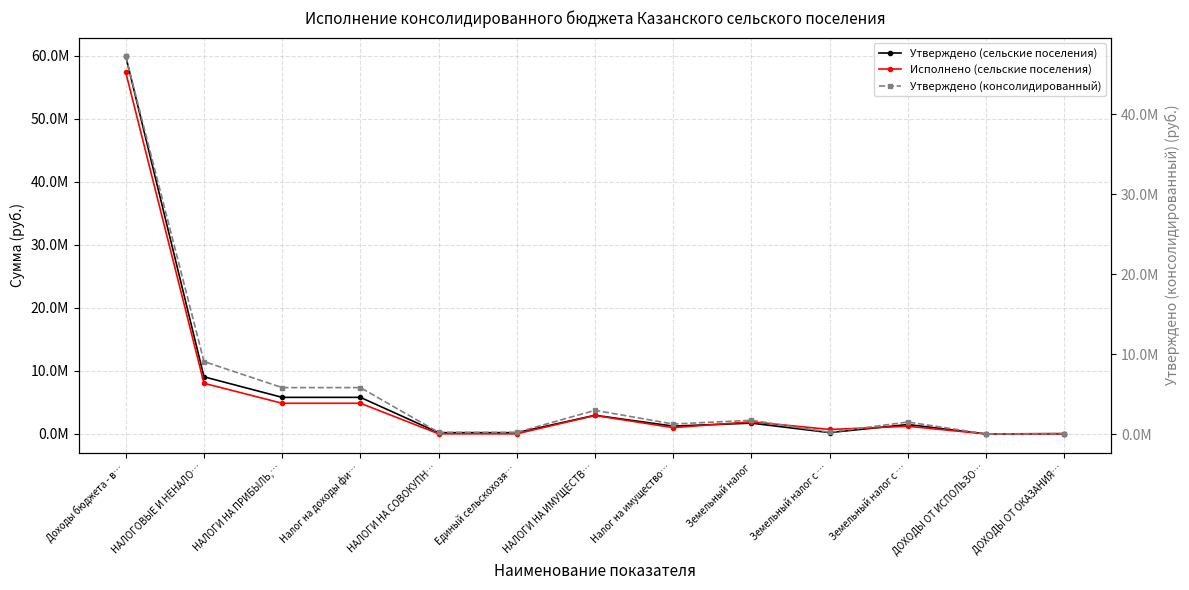

What are all the series names shown in the legend?

Утверждено (сельские поселения), Исполнено (сельские поселения), Утверждено (консолидированный)